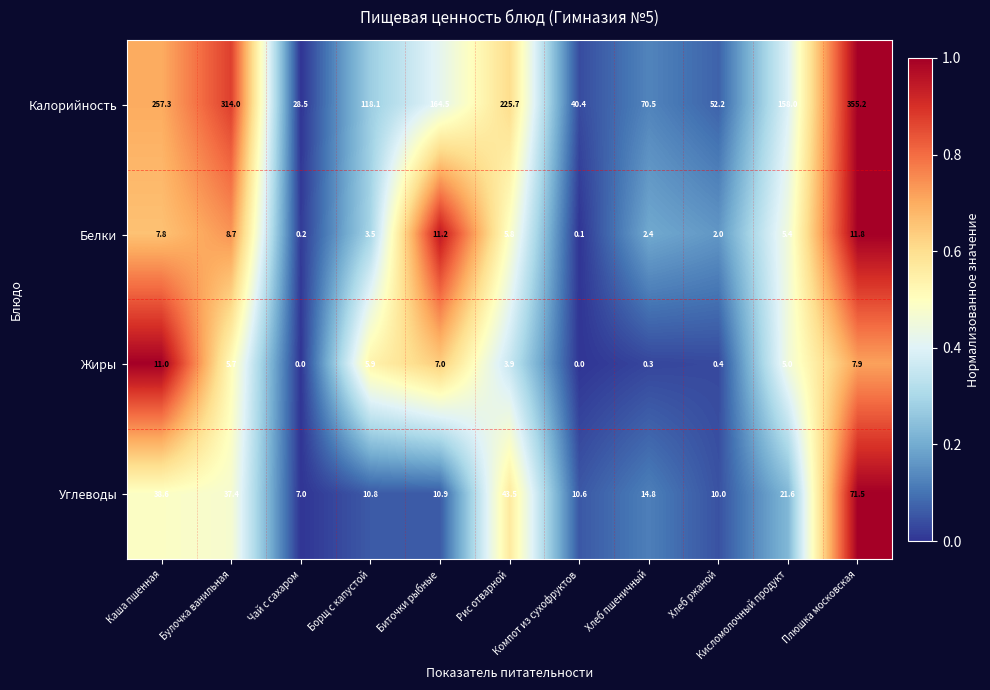

At how many categories does at least one series exceed 0?

11